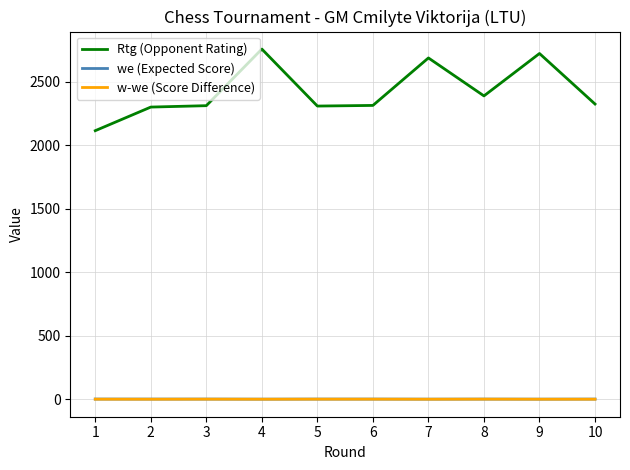

True or false: w-we (Score Difference) and Rtg (Opponent Rating) cross at least once.

False